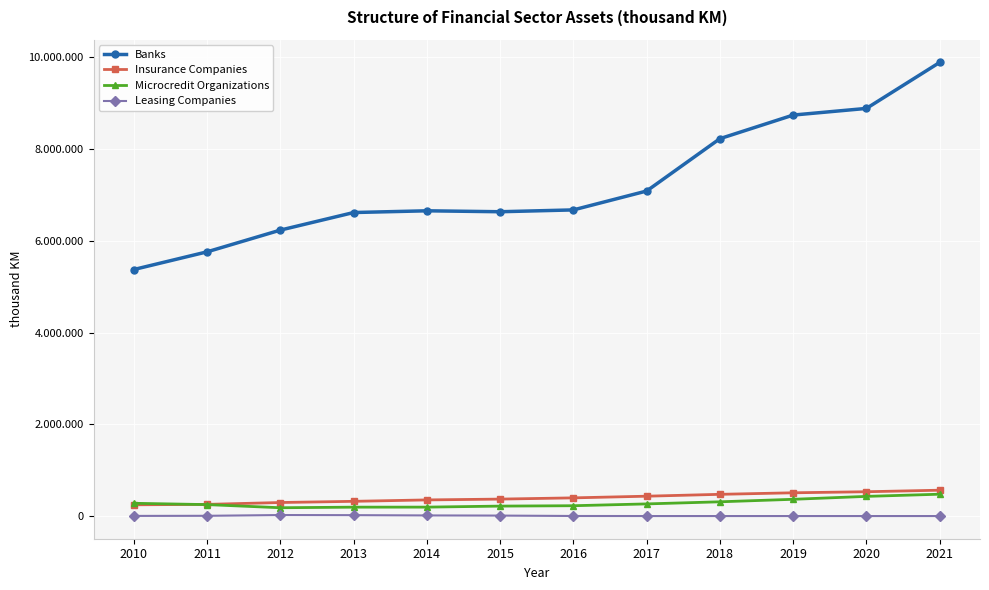

Reading right to left, transcribe all the data shown in this chart.

Banks: 2021=9892300	2020=8889200	2019=8744132	2018=8229470	2017=7088053	2016=6675815	2015=6635961	2014=6656361	2013=6618600	2012=6235439	2011=5761550	2010=5375807
Insurance Companies: 2021=563550	2020=529894	2019=506968	2018=473540	2017=432730	2016=396360	2015=369404	2014=351530	2013=320900	2012=294834	2011=254421	2010=245160
Microcredit Organizations: 2021=476118	2020=428645	2019=365073	2018=310460	2017=264592	2016=225039	2015=216692	2014=194448	2013=193665	2012=181016	2011=249427	2010=278157
Leasing Companies: 2021=0	2020=0	2019=0	2018=0	2017=0	2016=1201	2015=9927	2014=13282	2013=19200	2012=21700	2011=5200	2010=2853